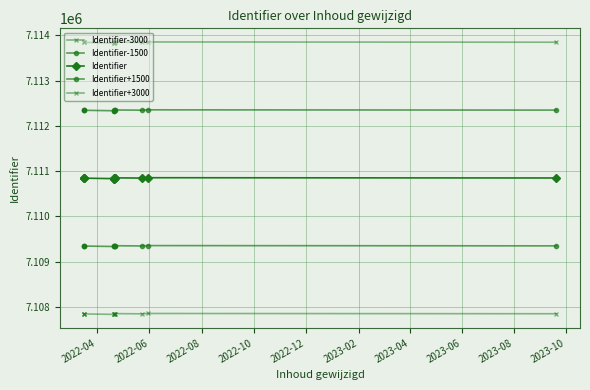

Where is the first local minimum for Identifier?

2022-06